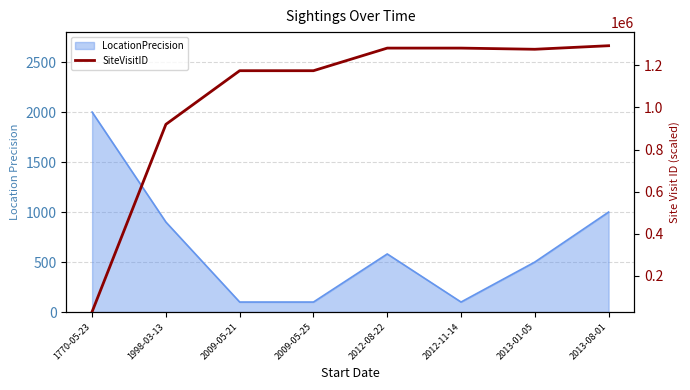

The value at 2012-11-14 is 1282089. True or false?

True